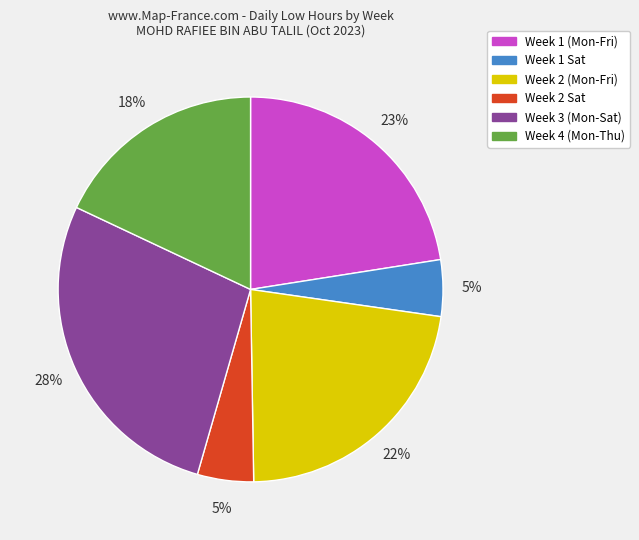

To the nearest percent, what is the average slice percentage?

17%